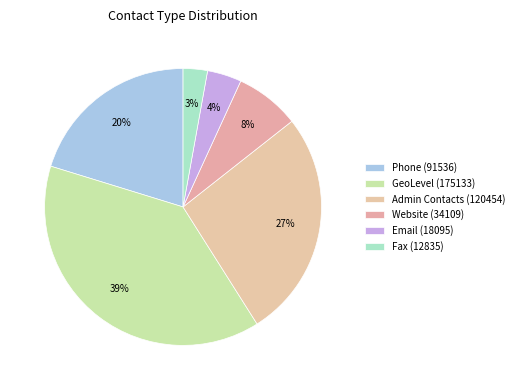

What percentage is the Email (18095) slice, to the nearest percent?

4%